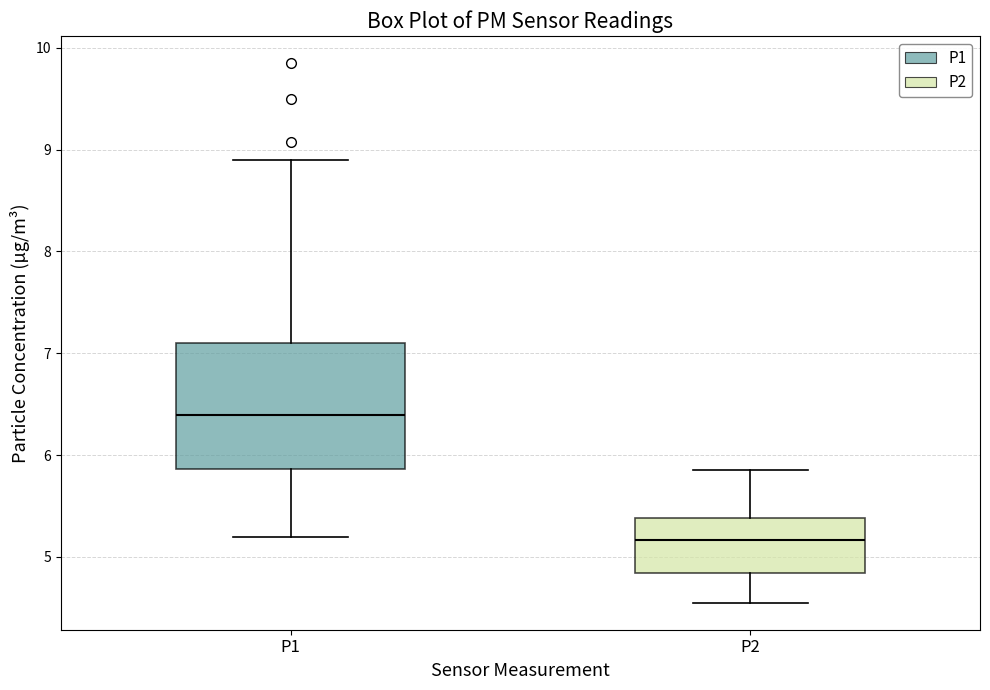

Which box's median line is the highest?

P1